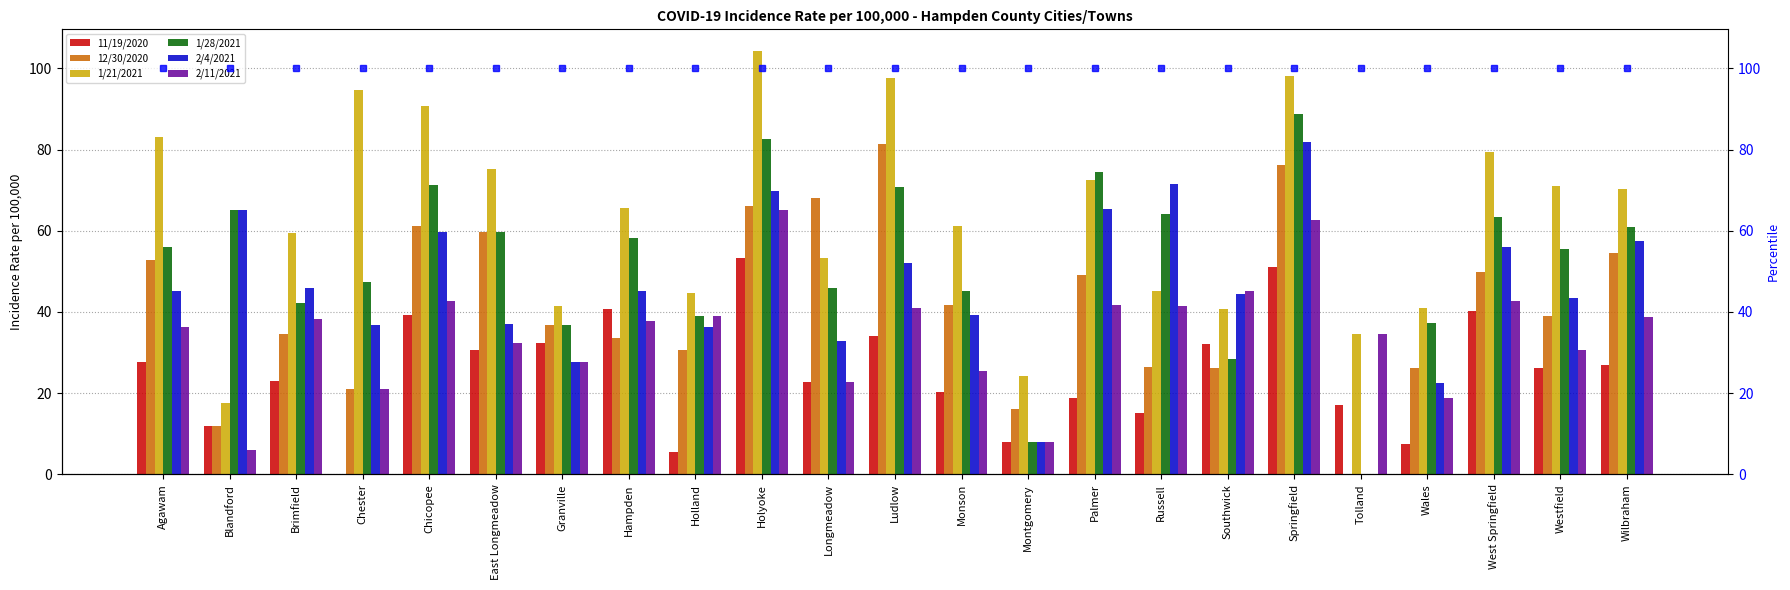

At which category is the sum across all series the highest?

Springfield